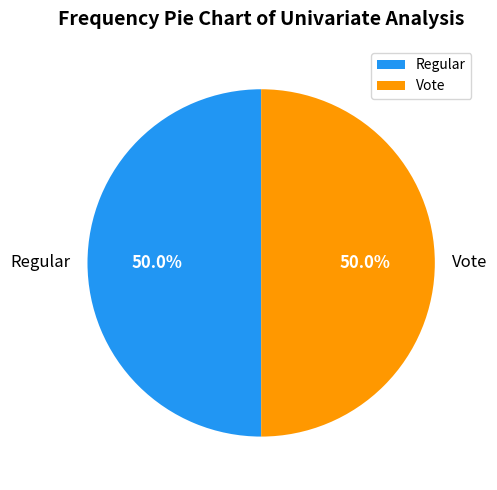

What percentage is NOT represented by Regular?

50.0%